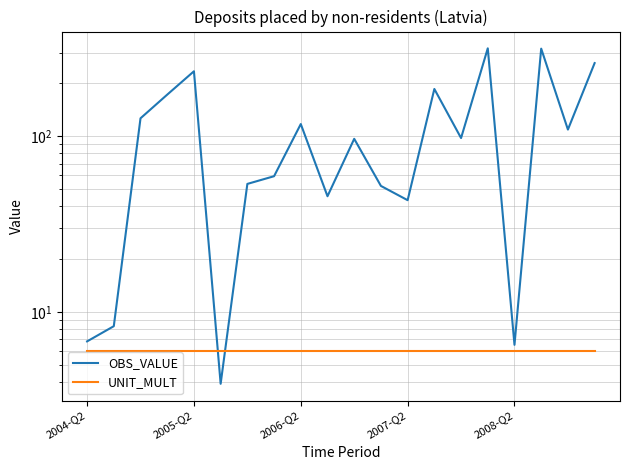

How many lines are shown in the chart?

2